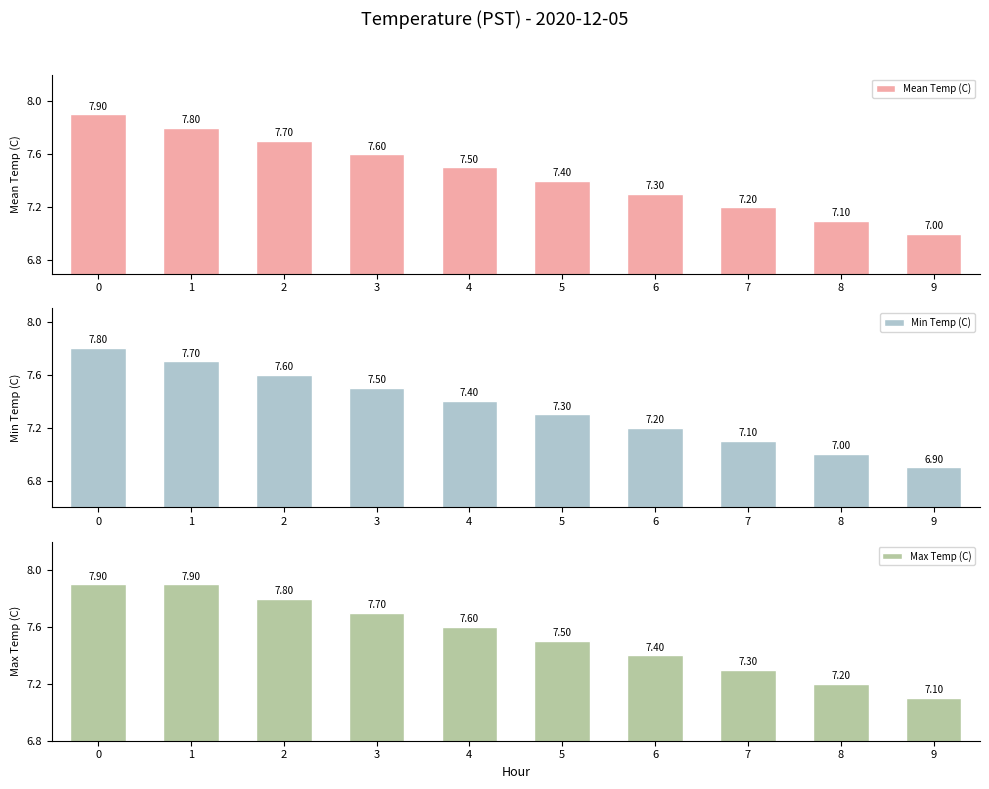

Reading left to right, what are all the values shown in this chart?

Mean Temp (C): 0=7.9	1=7.8	2=7.7	3=7.6	4=7.5	5=7.4	6=7.3	7=7.2	8=7.1	9=7.0
Min Temp (C): 0=7.8	1=7.7	2=7.6	3=7.5	4=7.4	5=7.3	6=7.2	7=7.1	8=7.0	9=6.9
Max Temp (C): 0=7.9	1=7.9	2=7.8	3=7.7	4=7.6	5=7.5	6=7.4	7=7.3	8=7.2	9=7.1